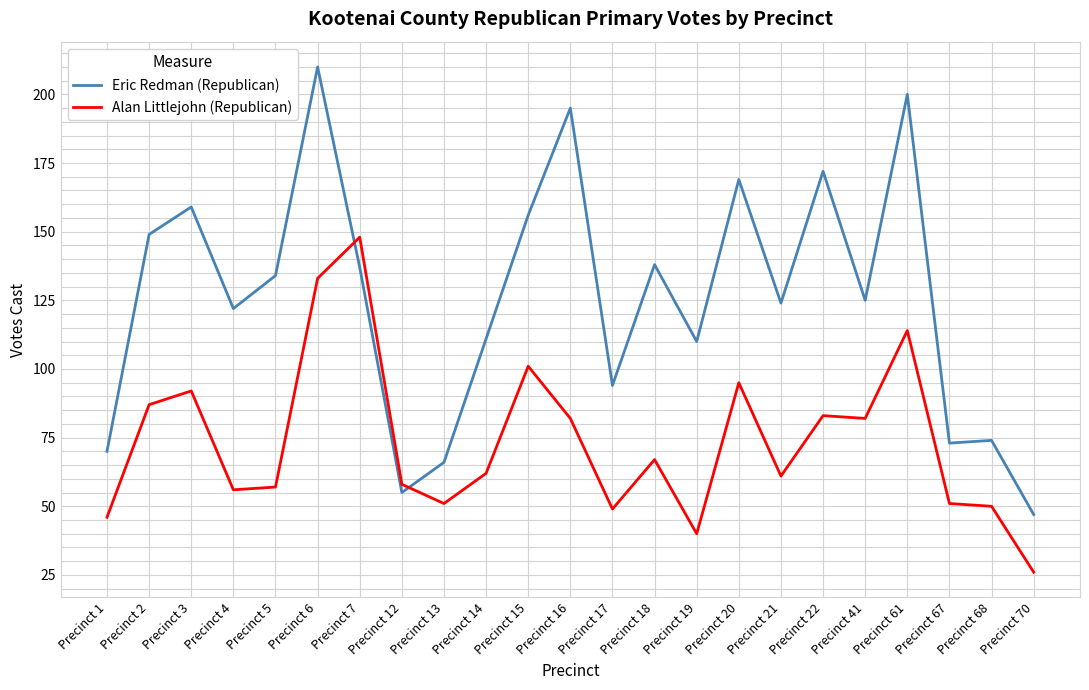

Which series ends up on top after the final intersection of Alan Littlejohn (Republican) and Eric Redman (Republican)?

Eric Redman (Republican)